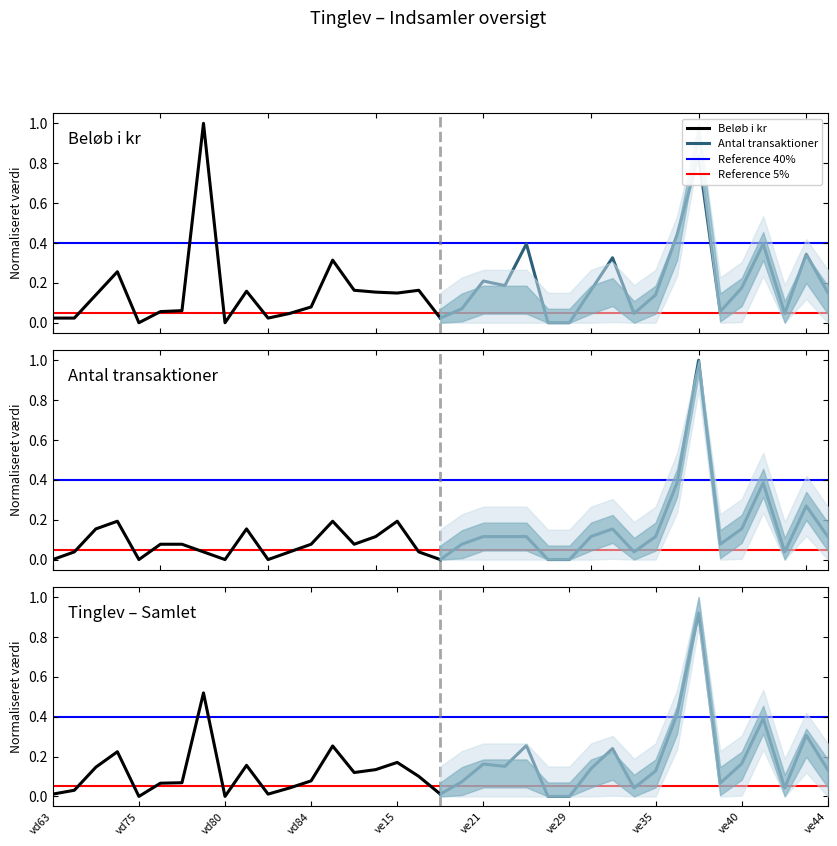

Which series has the largest total across all categories?

Beløb i kr (proj)